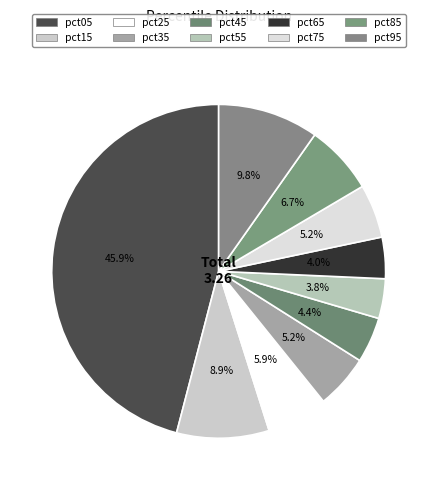

Does any single category account for the majority?

No